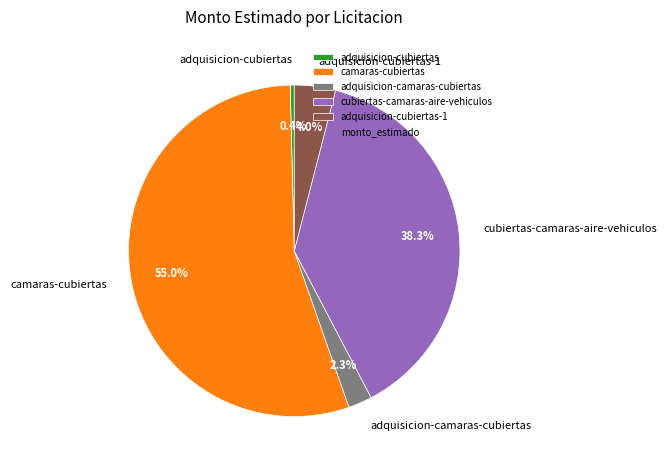

To the nearest percent, what is the average slice percentage?

20%